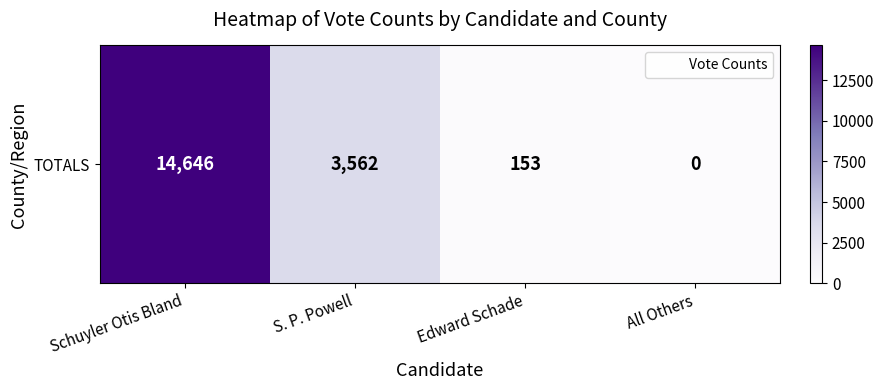

Rank the categories by value from lowest to highest.

All Others, Edward Schade, S. P. Powell, Schuyler Otis Bland